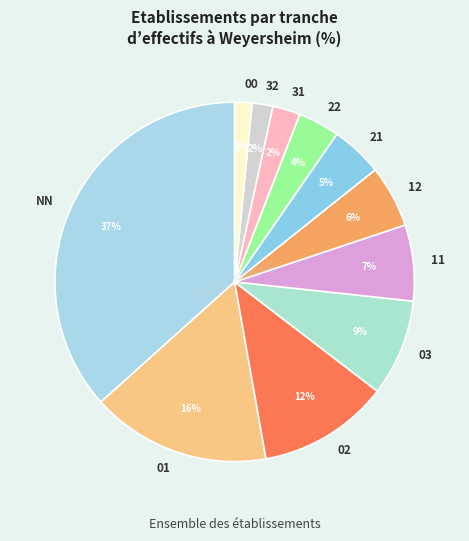

To the nearest percent, what portion does 03 represent?

9%